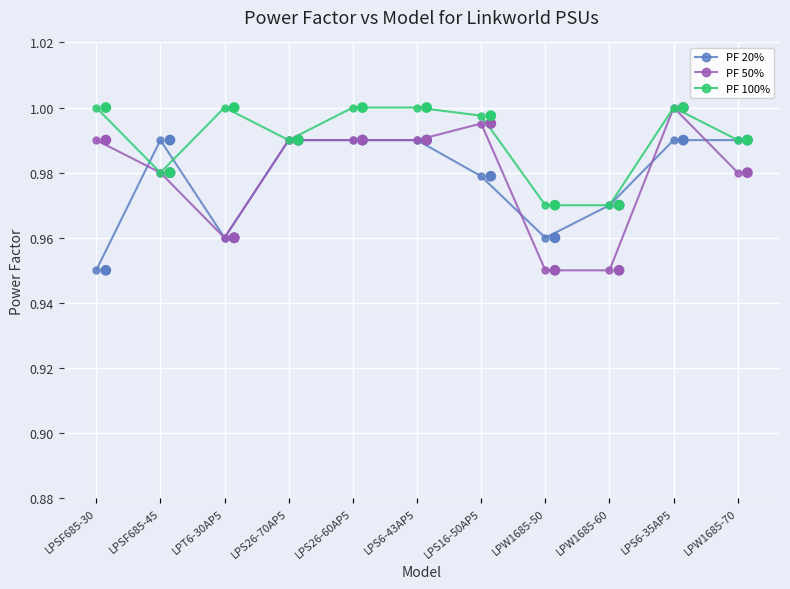

Which category has the lowest value in the PF 20% series?

LPSF685-30